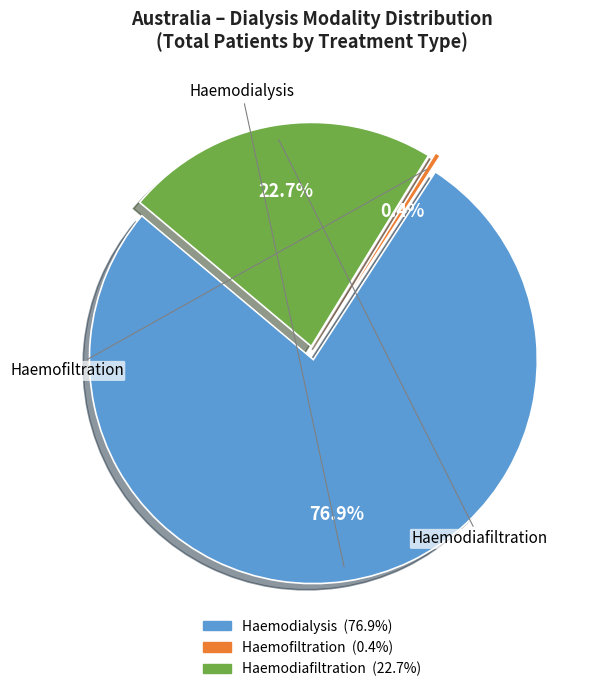

Does Haemodialysis account for over 50% of the chart?

Yes